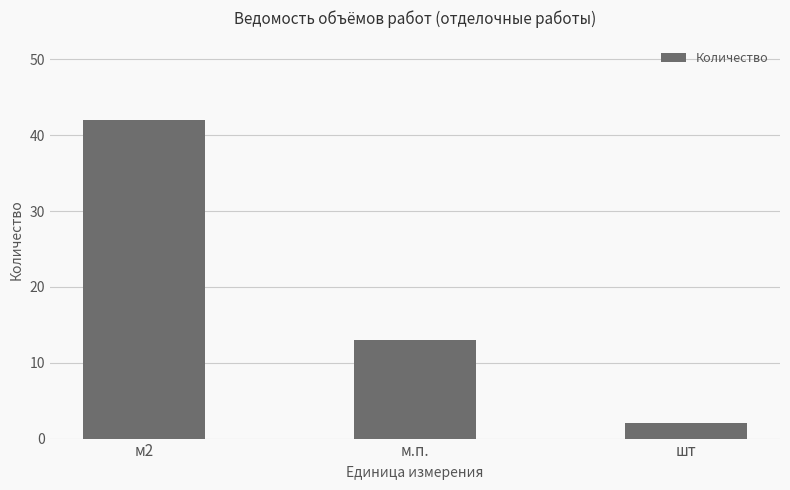

How many bars are there in total?

3